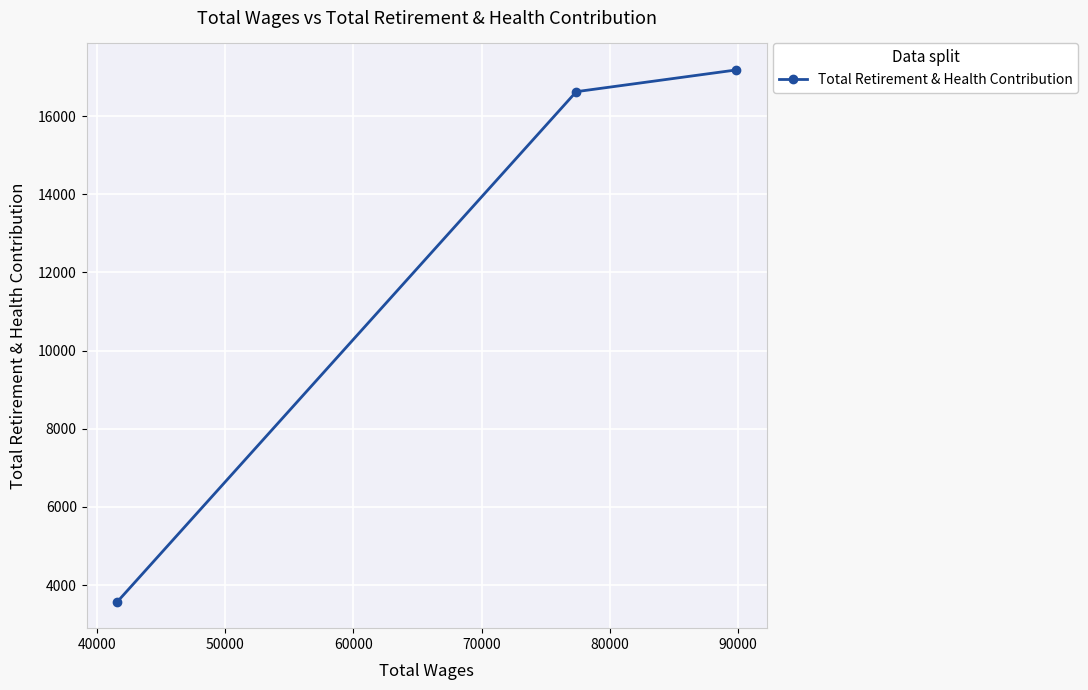

What is the difference between the maximum and minimum values?

13601